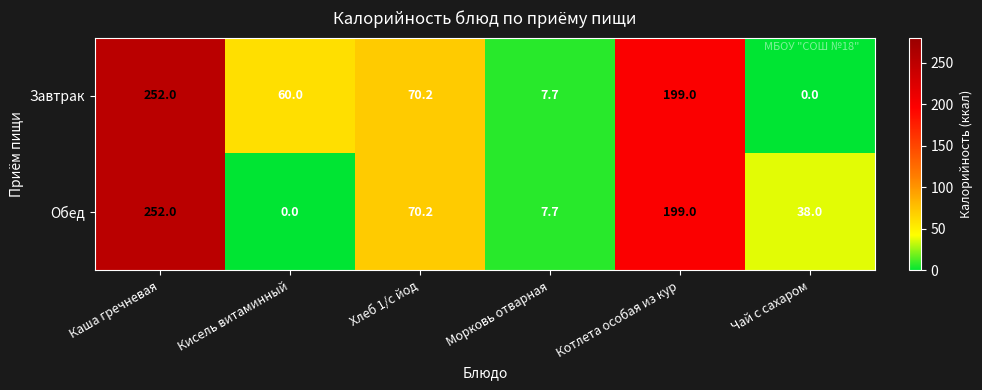

The Обед series shows 10.0 at Морковь отварная. True or false?

False